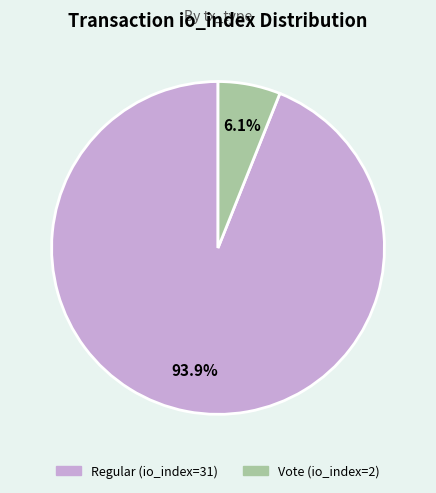

Do Regular (io_index=31) and Vote (io_index=2) together represent more than half of the pie?

Yes